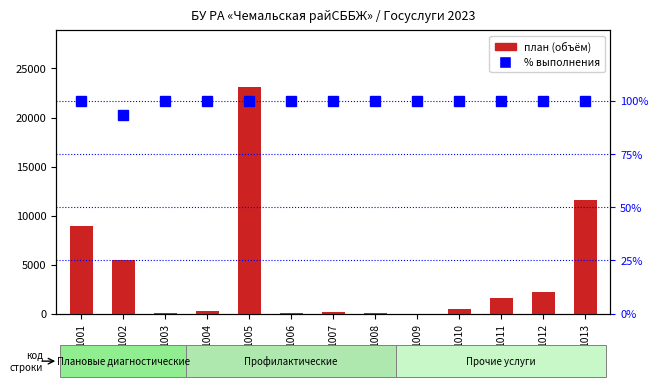

At which category does the chart reach its peak across all series?

1005